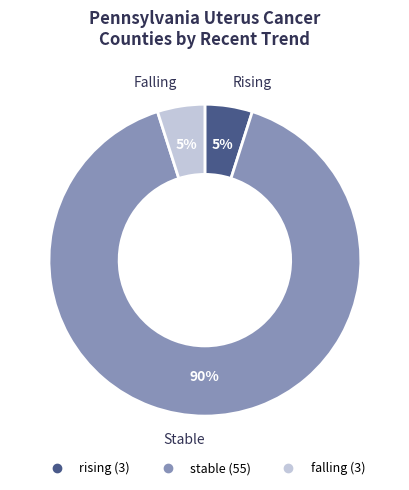

Approximately how many times larger is the value at rising compared to falling?

1.0